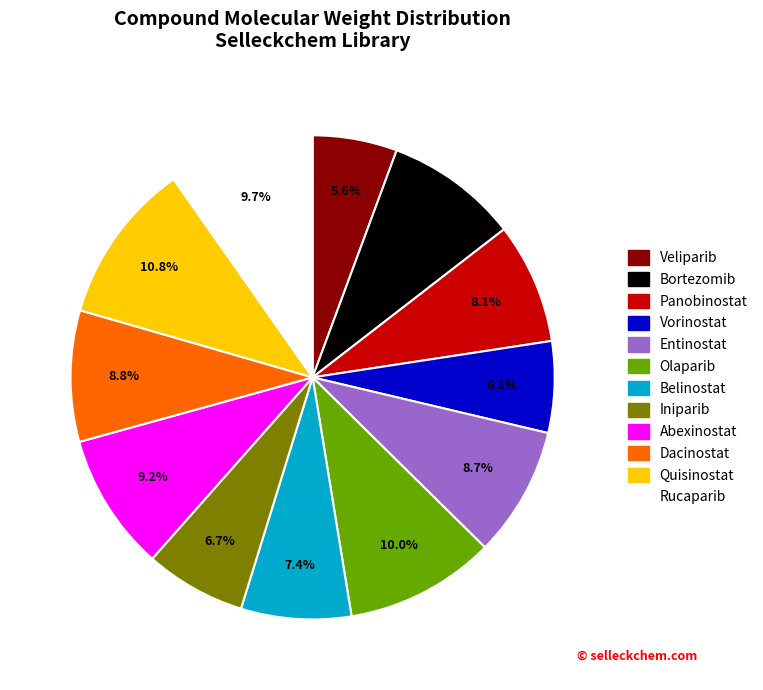

To the nearest percent, what portion does Iniparib represent?

7%